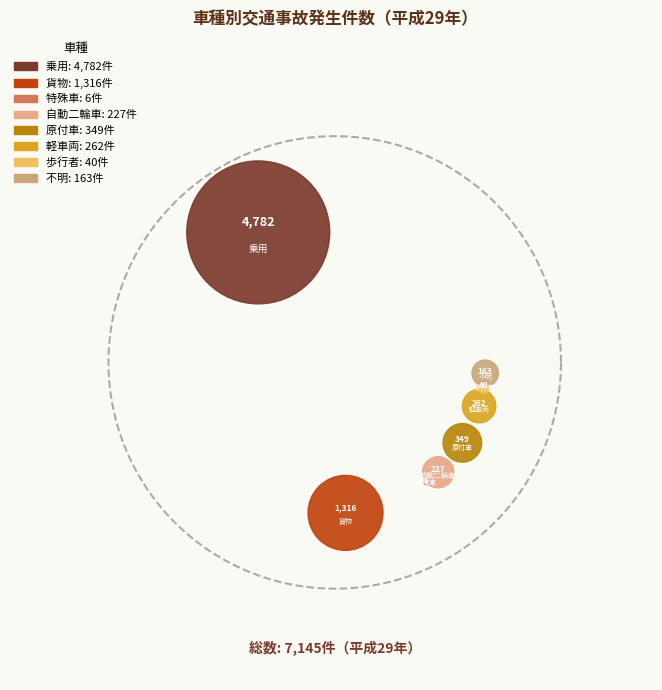

Rank the categories by value from highest to lowest.

乗用, 貨物, 原付車, 軽車両, 自動二輪車, 不明, 歩行者, 特殊車